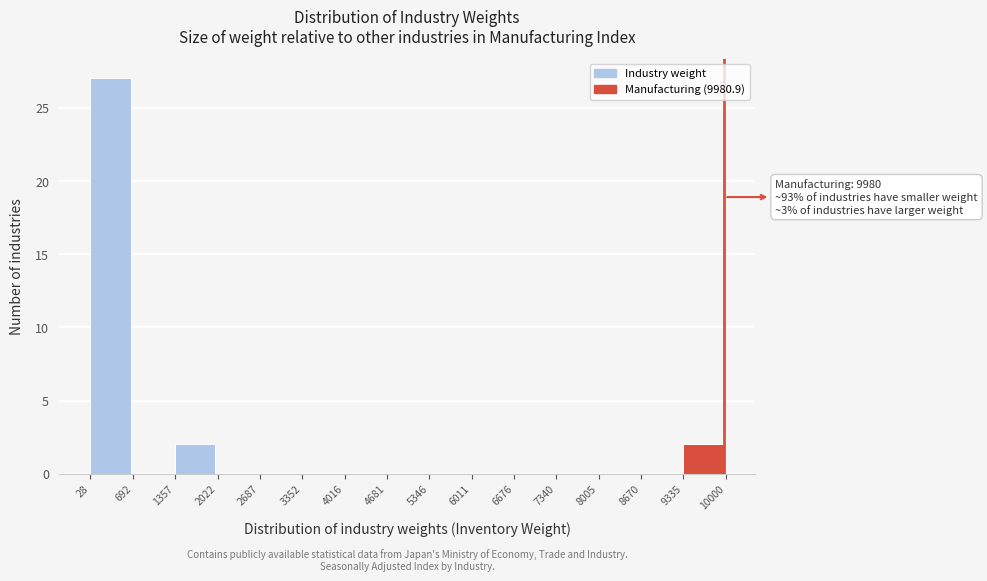

Which range on the x-axis has the tallest bar?

28 to 692